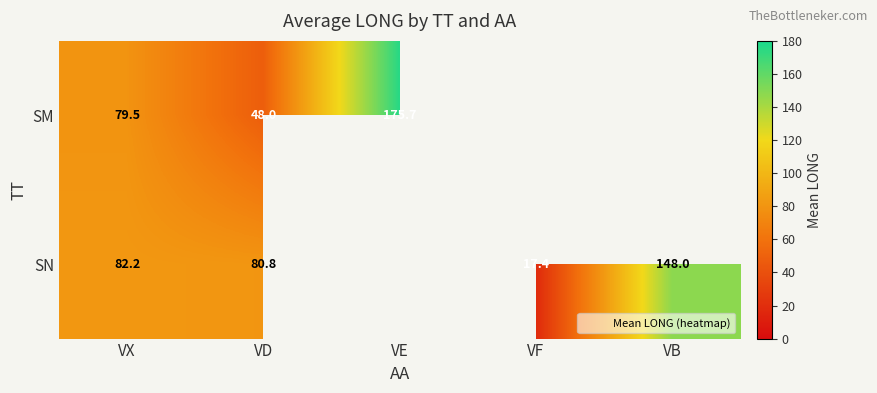

Read the SM value at VE.

175.7